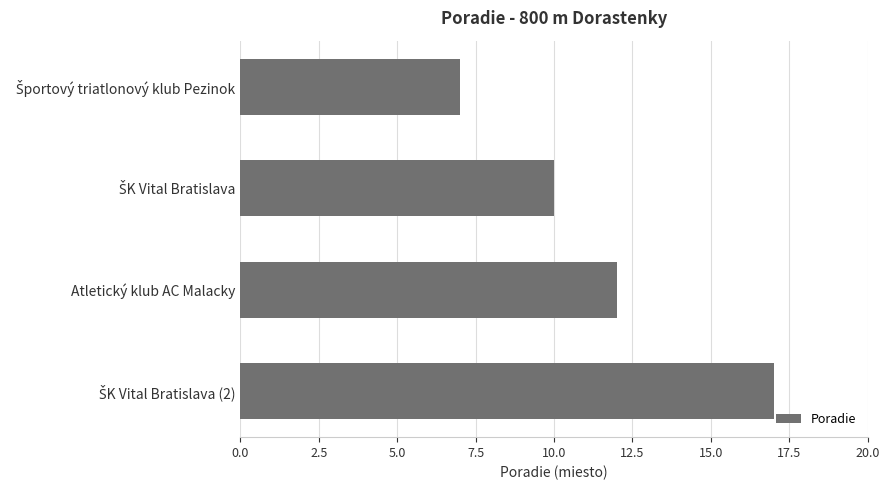

How many bars are there in total?

4